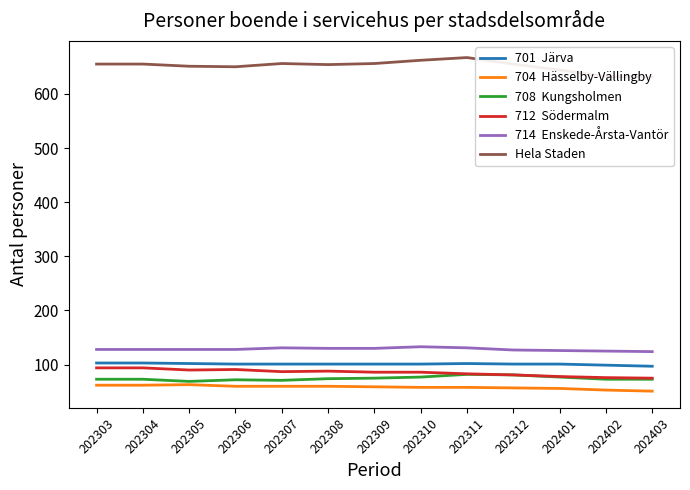

True or false: 708  Kungsholmen and Hela Staden intersect in this chart.

False